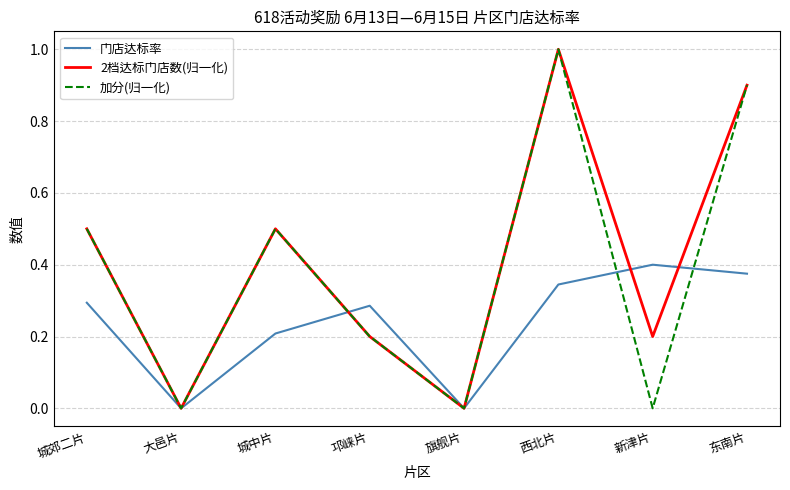

What position from the left is 旗舰片?

5